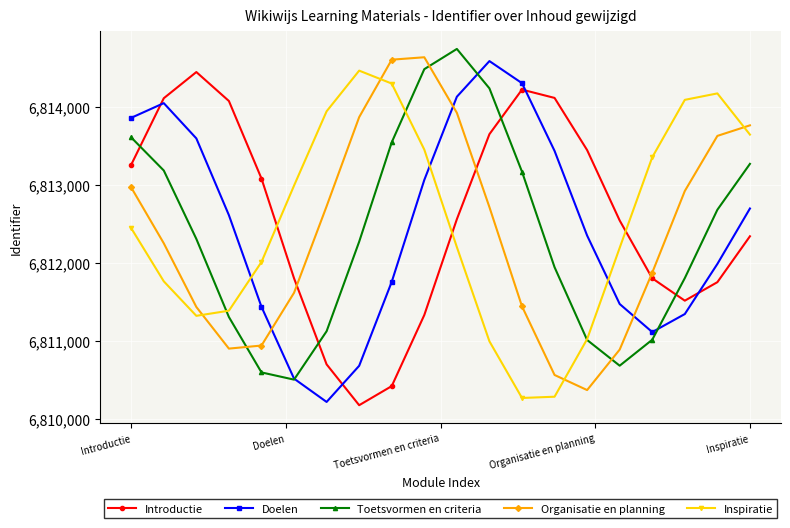

After their last crossing, which series has the higher values: Doelen or Introductie?

Doelen